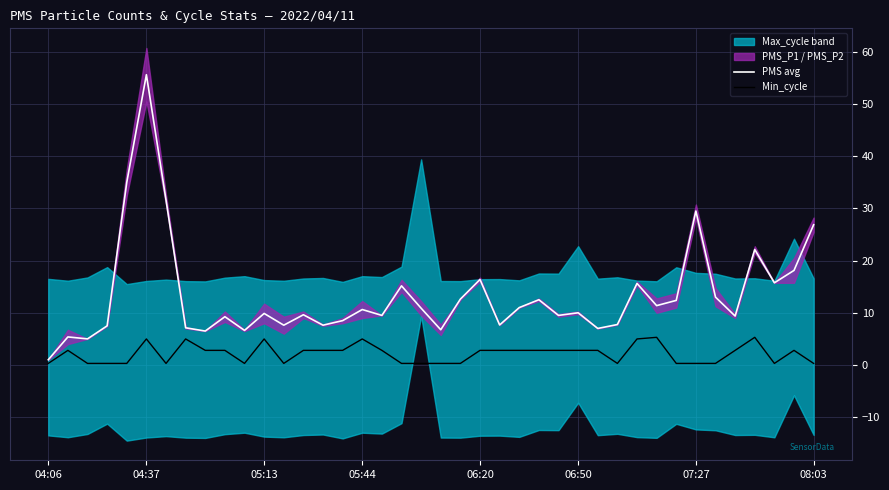

What is the total value across all series at 13?

12.4